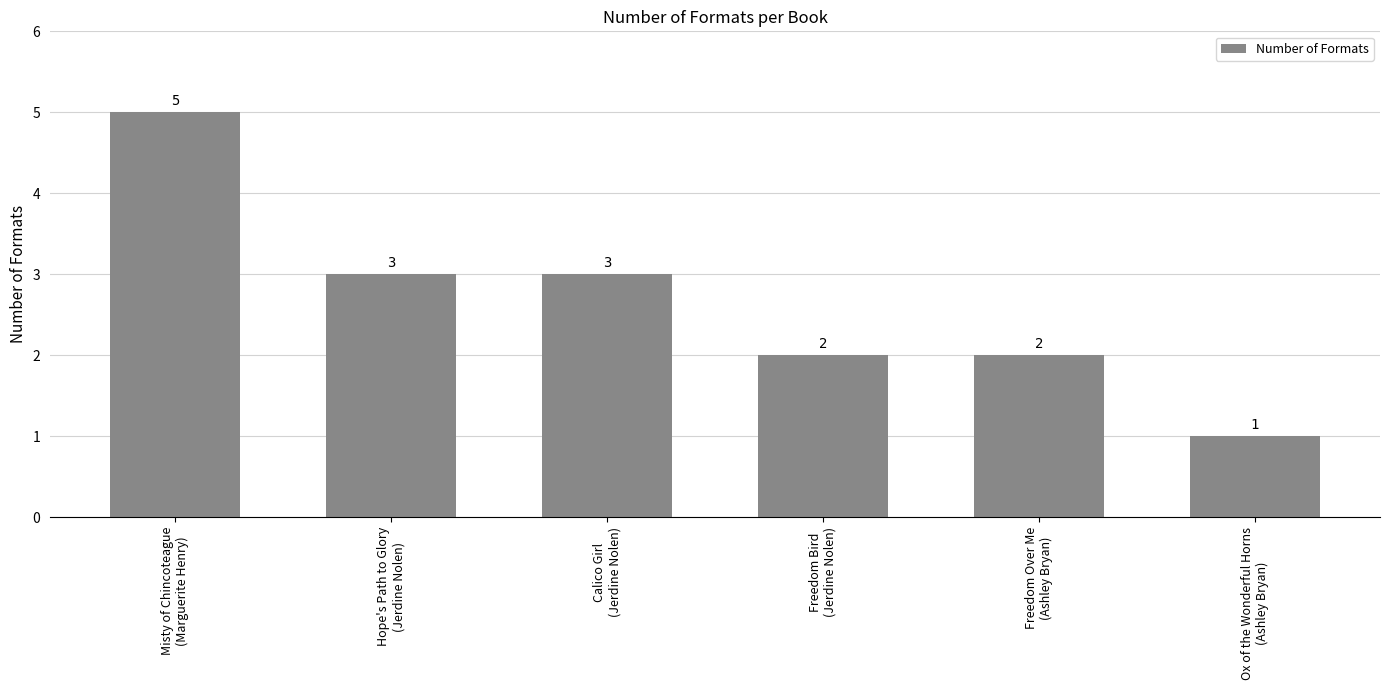

The chart shows a value of 3 at Hope's Path to Glory
(Jerdine Nolen). True or false?

True